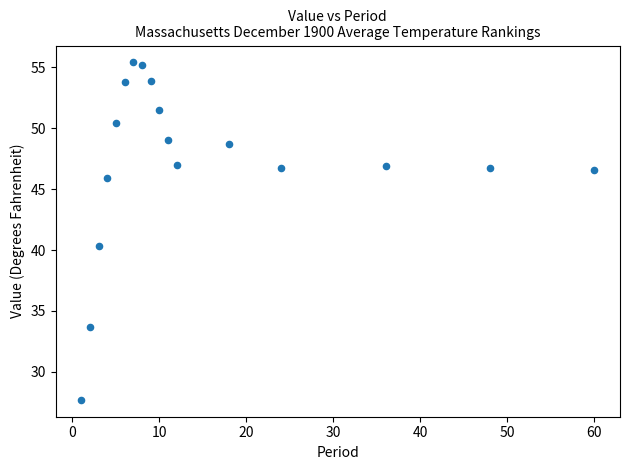

What Y value in the scatter plot is closest to 41?

40.3